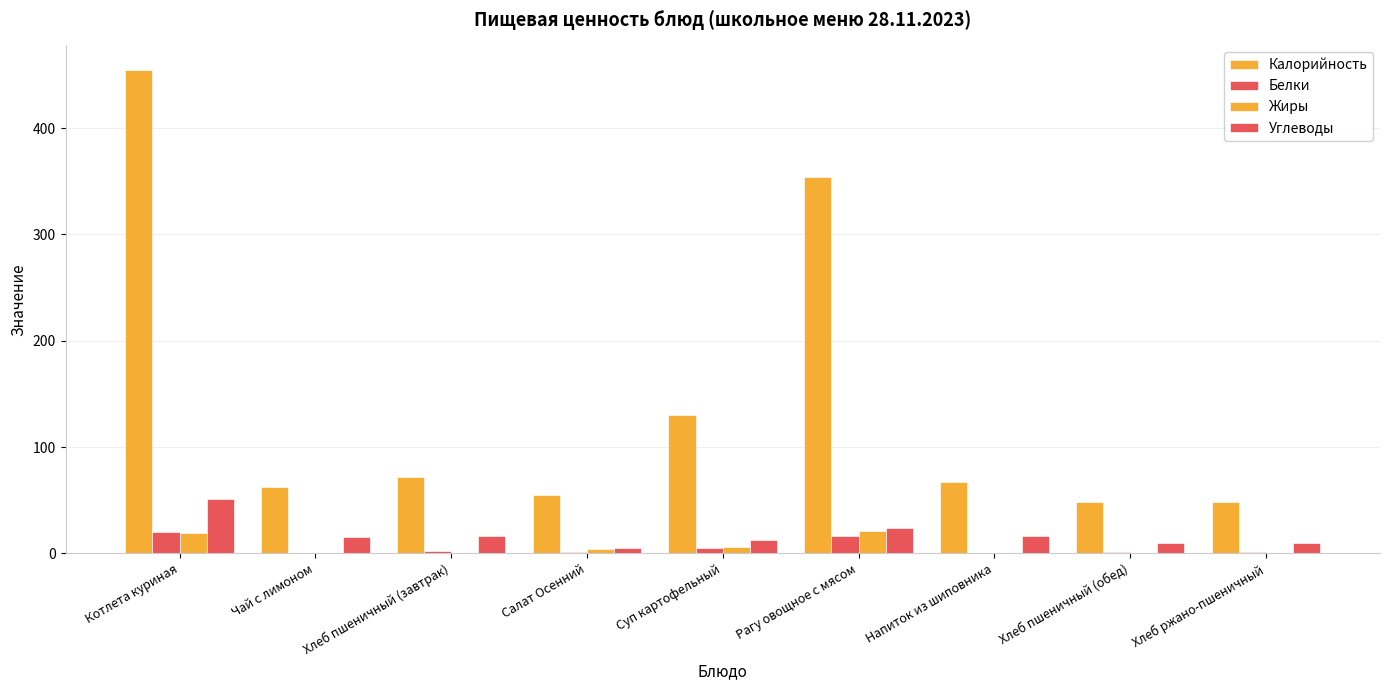

Are the bars horizontal?

No